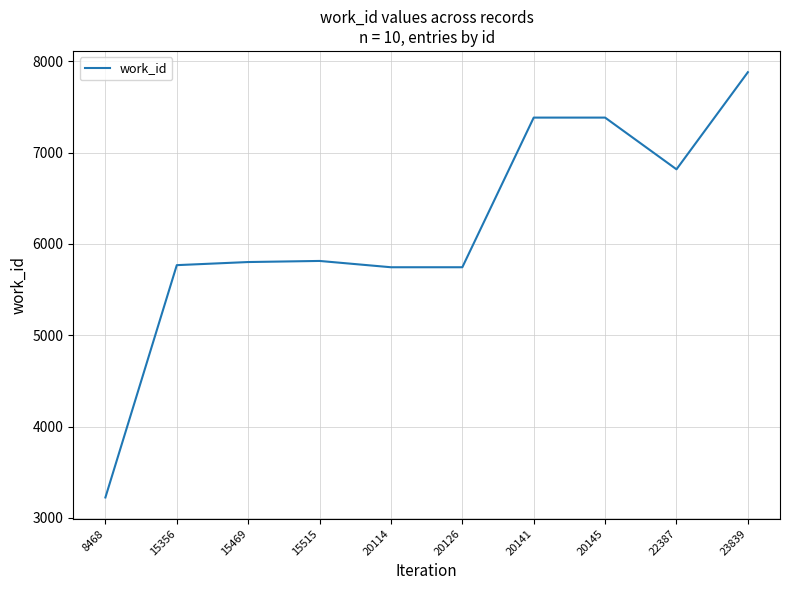

Which category has the lowest value across all series?

8468